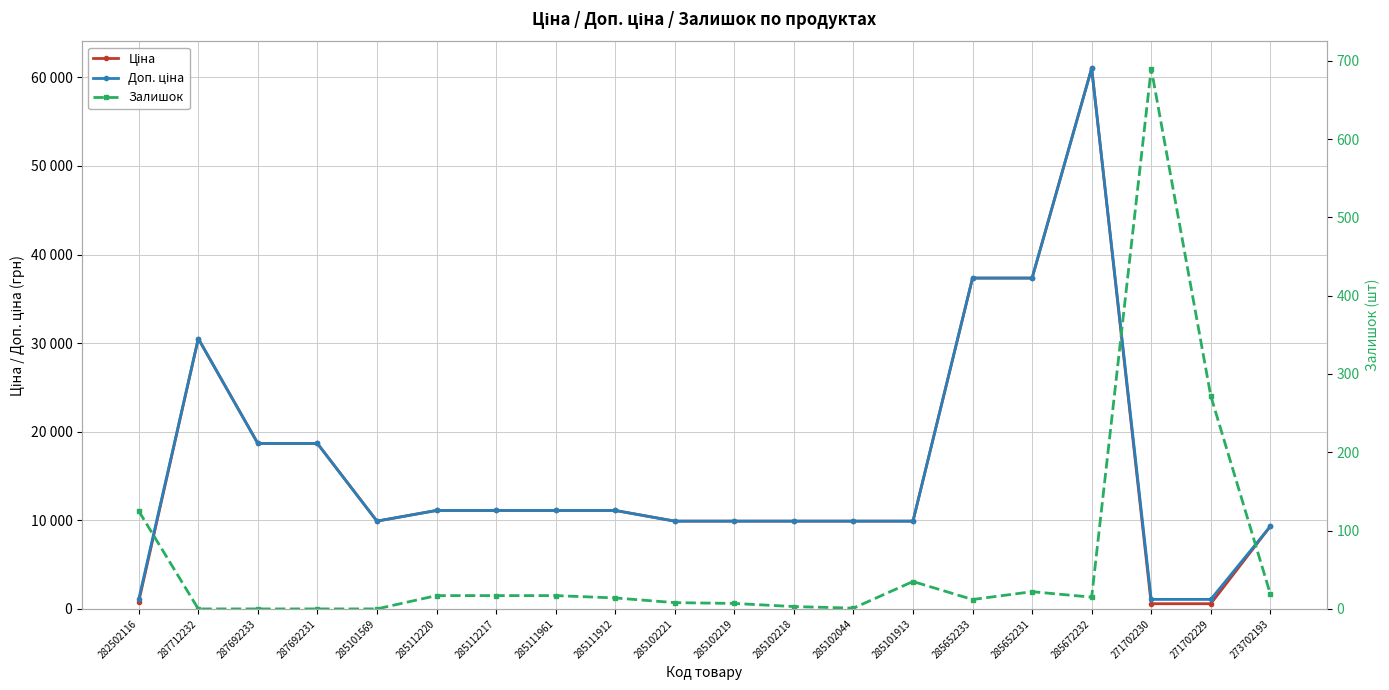

What is the label of the 9th point from the right?

285102218